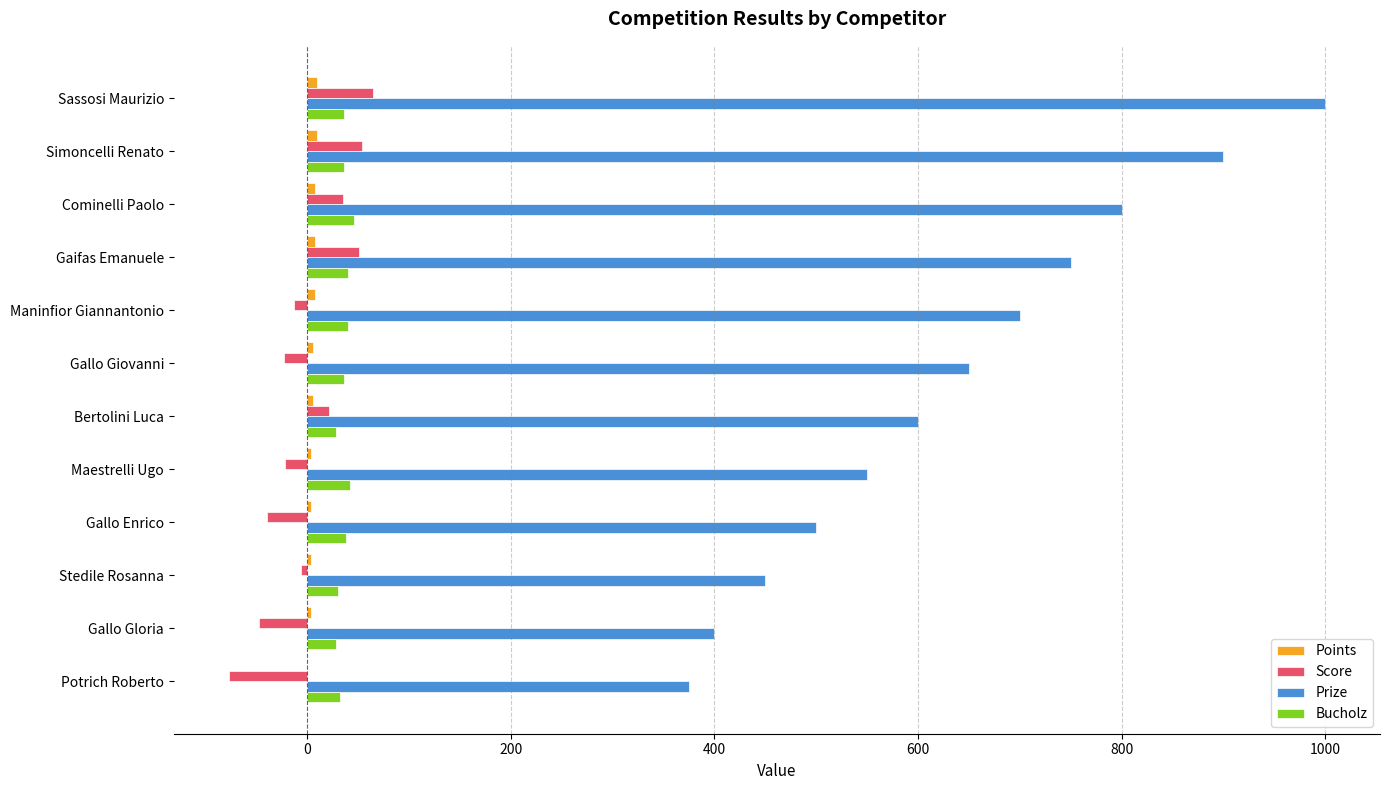

At which category is the sum across all series the highest?

Sassosi Maurizio